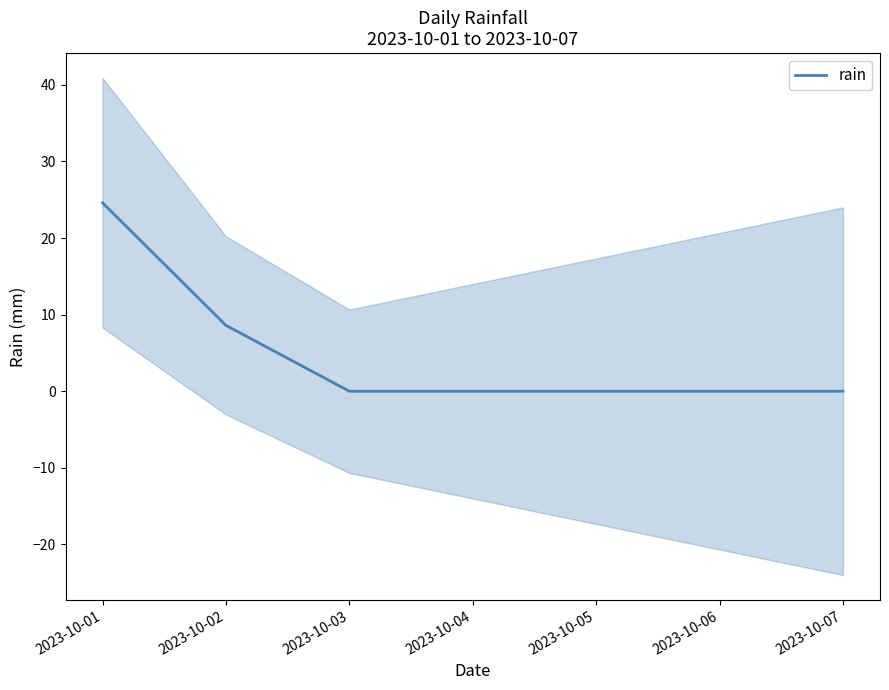

List the labels in order of value, largest first.

2023-10-01, 2023-10-02, 2023-10-03, 2023-10-04, 2023-10-05, 2023-10-06, 2023-10-07